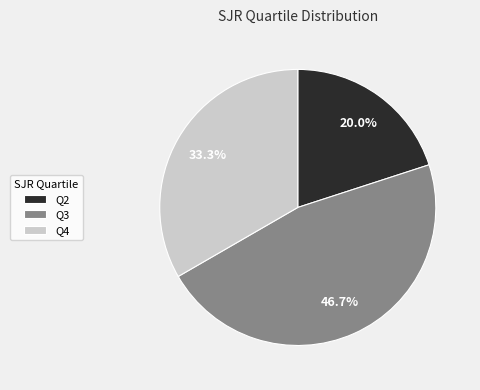

Between Q2 and Q4, which is larger?

Q4